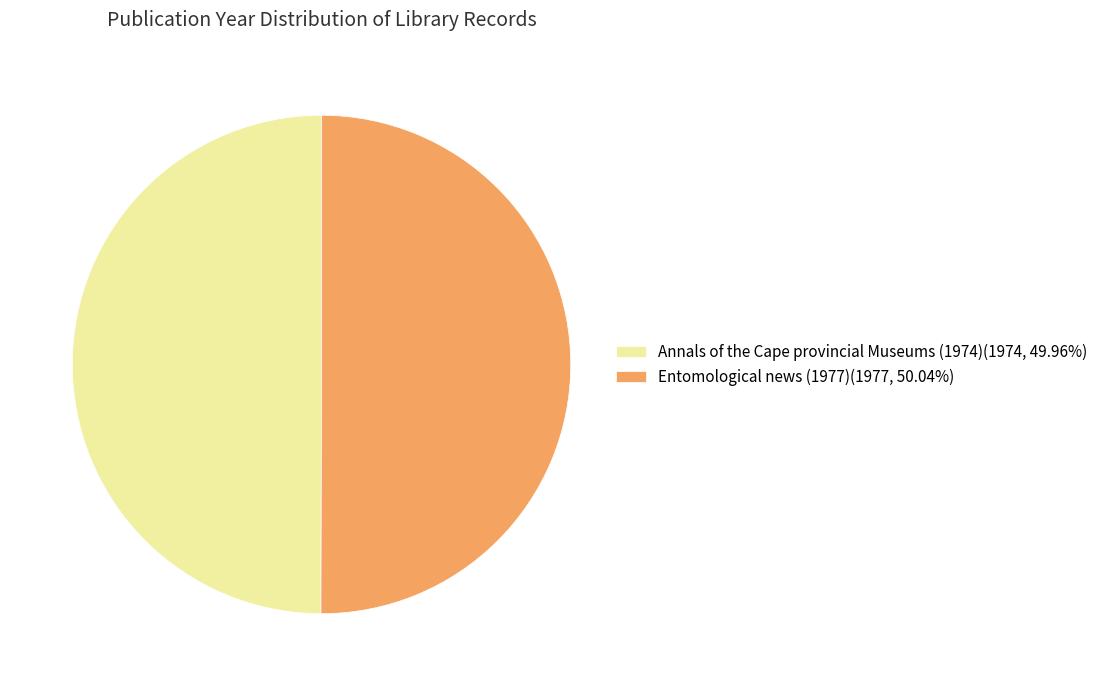

Approximately how many times larger is the value at Annals of the Cape provincial Museums (1974) compared to Entomological news (1977)?

1.0